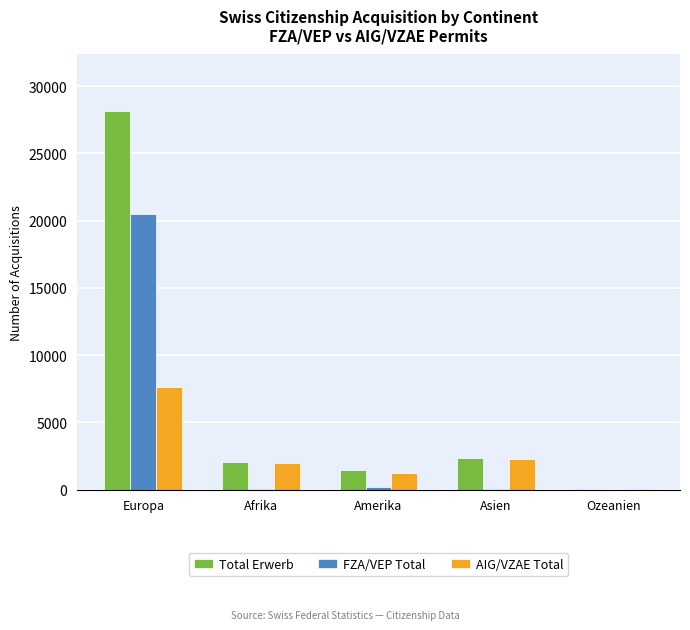

At which label does Total Erwerb reach its peak?

Europa